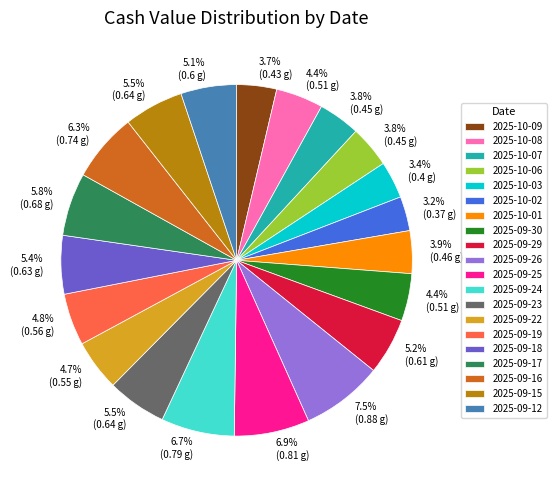

To the nearest percent, what is the combined percentage of 2025-09-16 and 2025-09-19?

11%